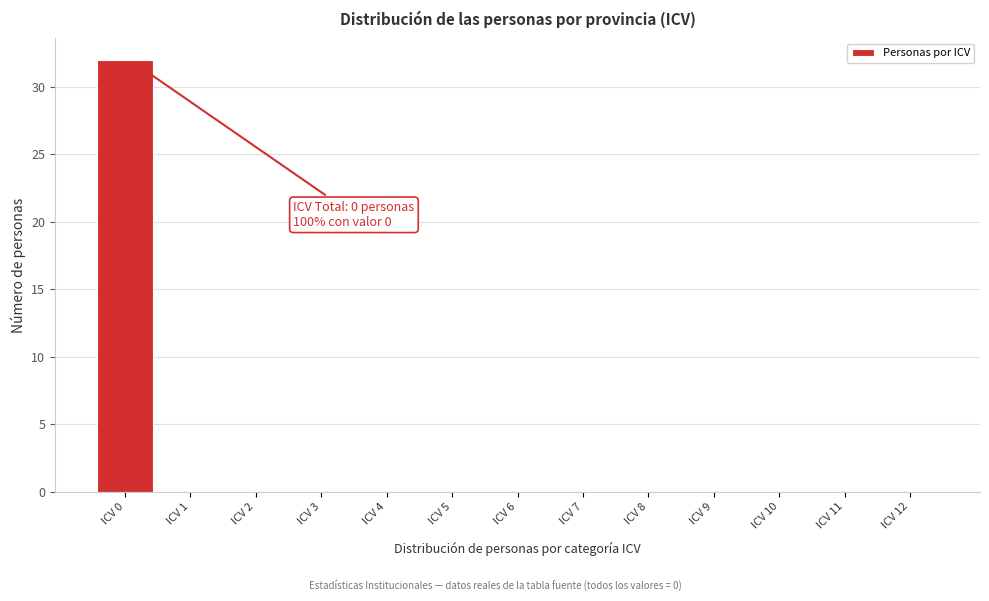

Reading left to right, transcribe all the data shown in this chart.

ICV 0=32	ICV 1=0	ICV 2=0	ICV 3=0	ICV 4=0	ICV 5=0	ICV 6=0	ICV 7=0	ICV 8=0	ICV 9=0	ICV 10=0	ICV 11=0	ICV 12=0